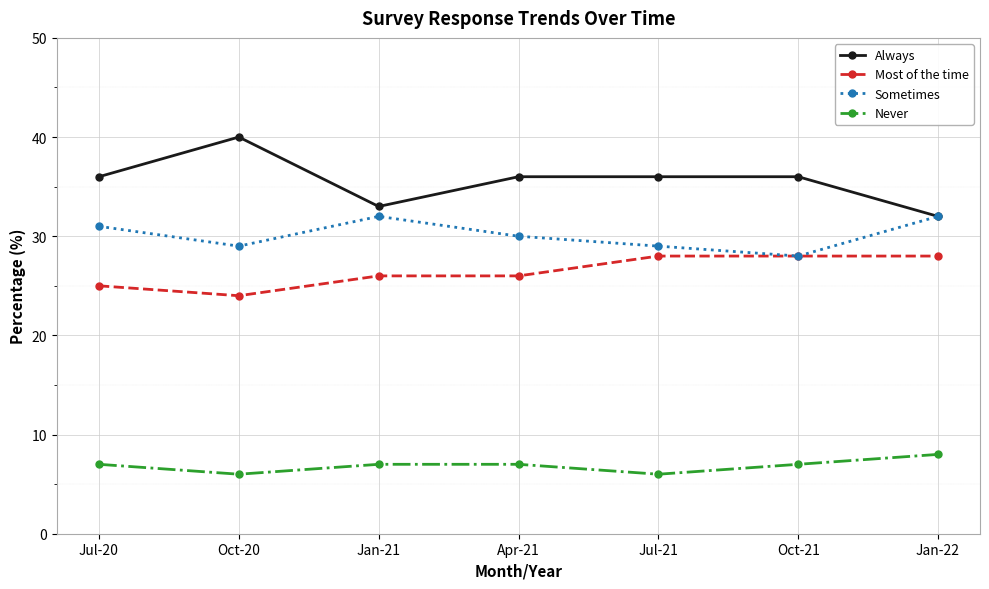

What is the total value across all series at Oct-21?

99